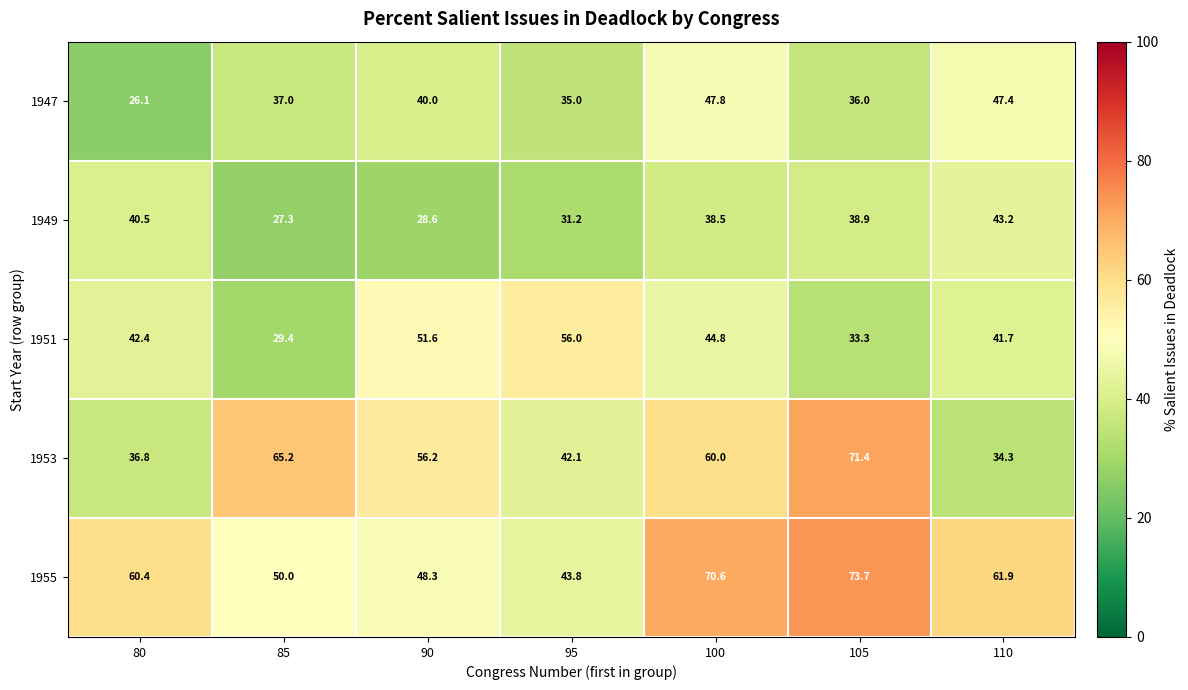

What is the average value of the 1955 series?

58.4